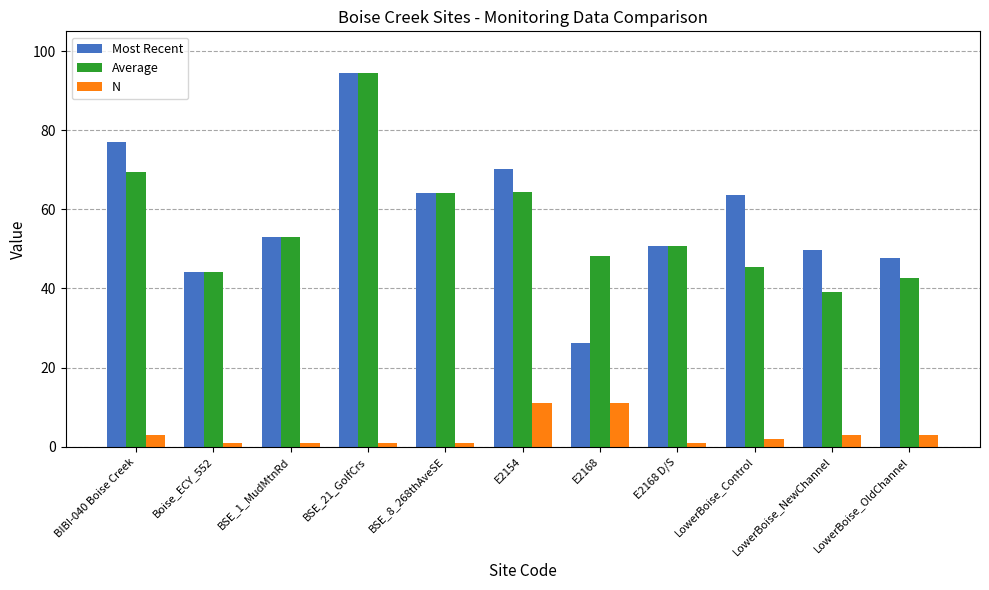

At which category is the sum across all series the highest?

BSE_21_GolfCrs